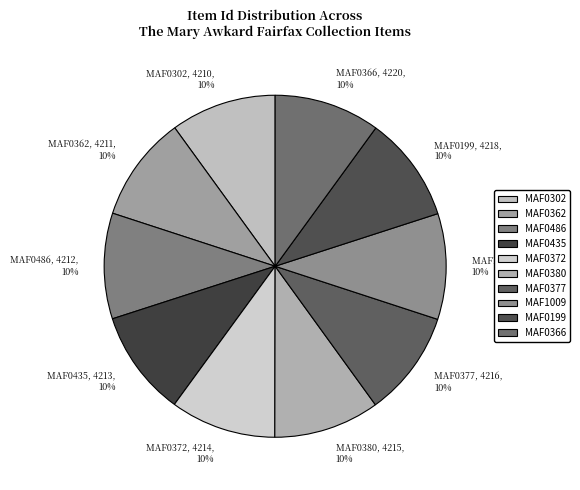

Does any single category account for the majority?

No